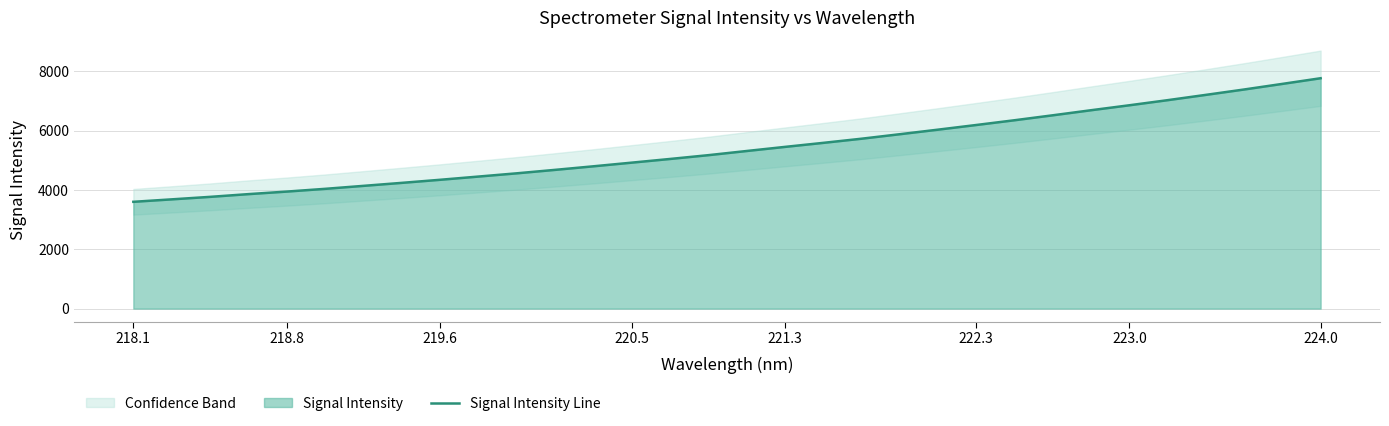

True or false: Signal Intensity Line has a value of 4341.0 at 219.6.

True